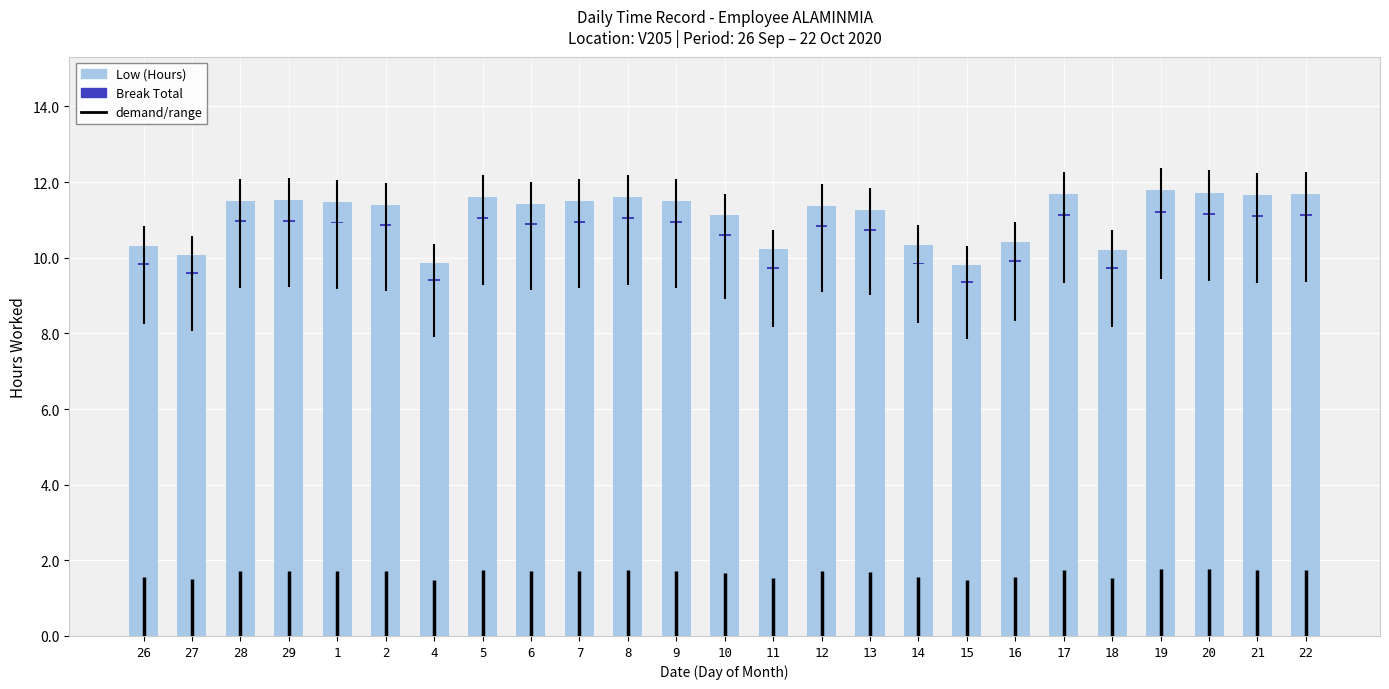

True or false: Low (Hours) has a value of 2.2 at 18.

False